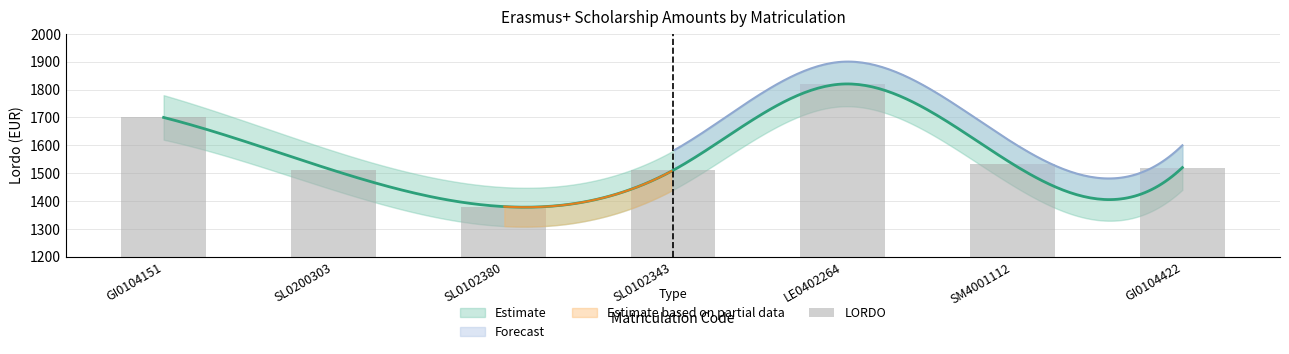

Reading left to right, extract all data points from this chart.

GI0104151=1700	SL0200303=1510	SL0102380=1380	SL0102343=1510	LE0402264=1820	SM4001112=1533	GI0104422=1520